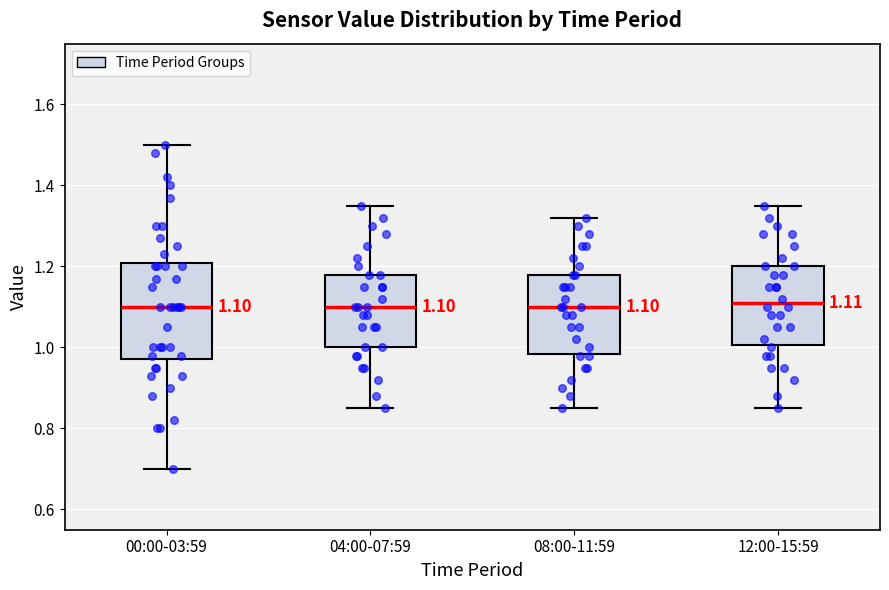

Which box is the tallest, from its lower edge to its upper edge?

00:00-03:59